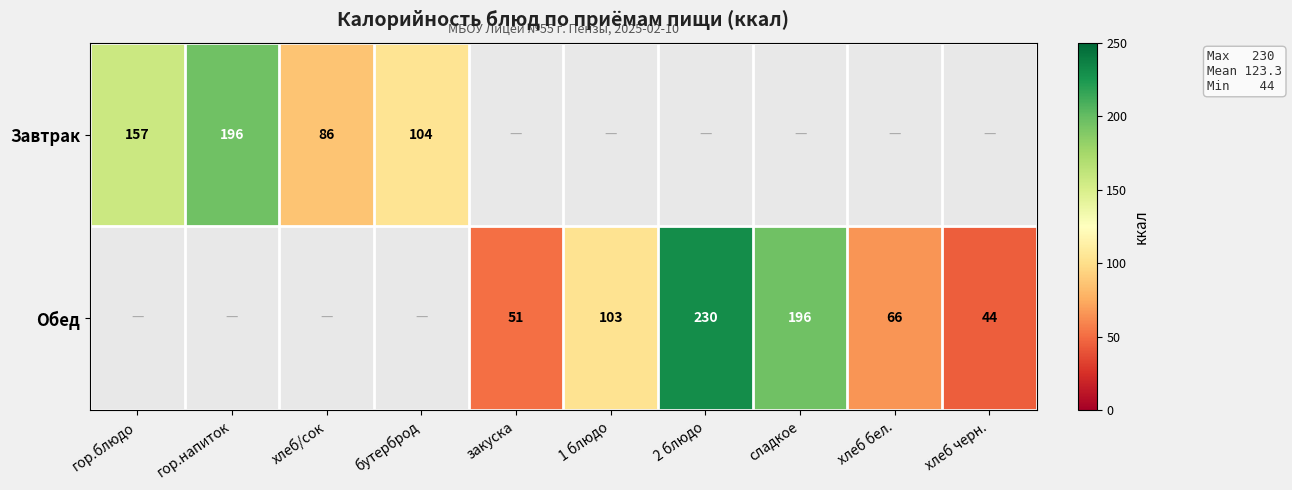

How many data points does each series have?

10